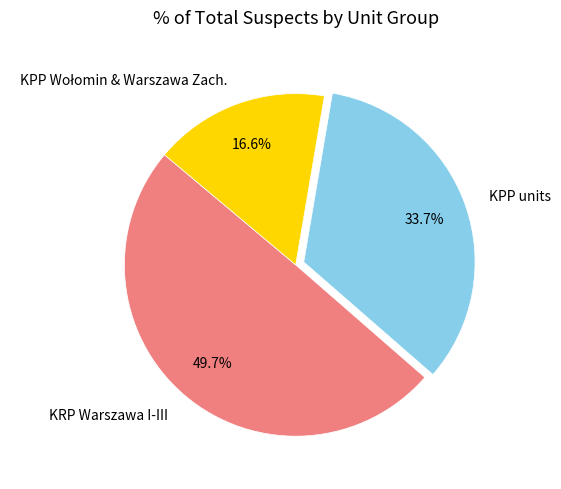

To the nearest percent, what is the average slice percentage?

33%